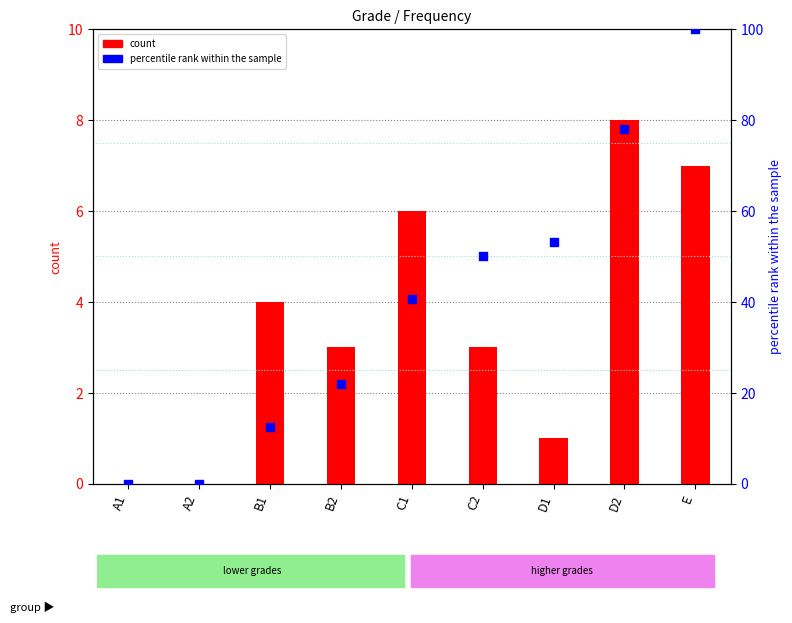

Which series reaches the minimum Y coordinate?

count